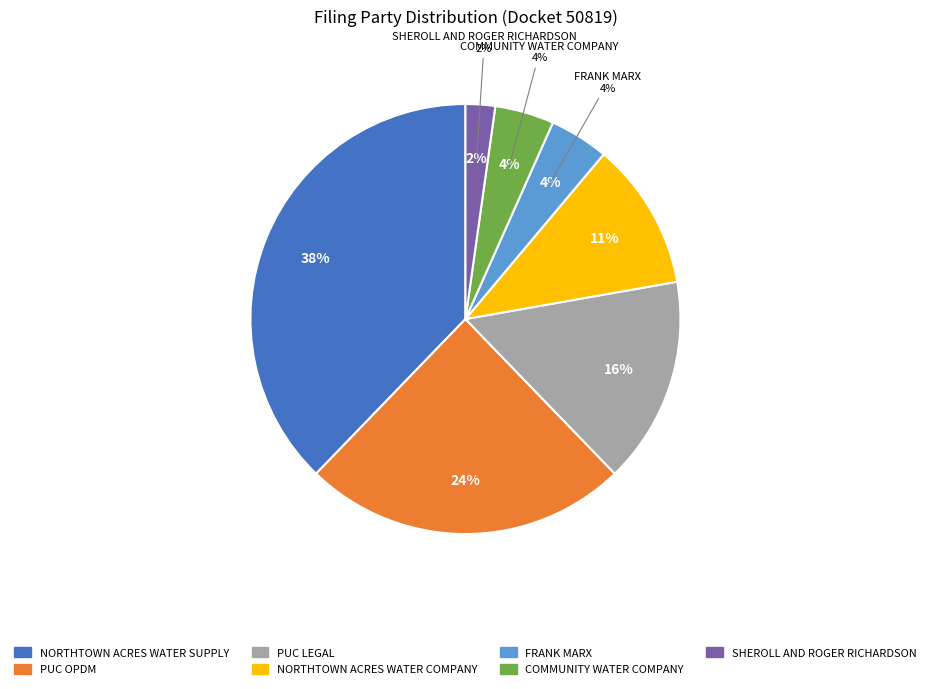

How many slices are in this pie chart?

7